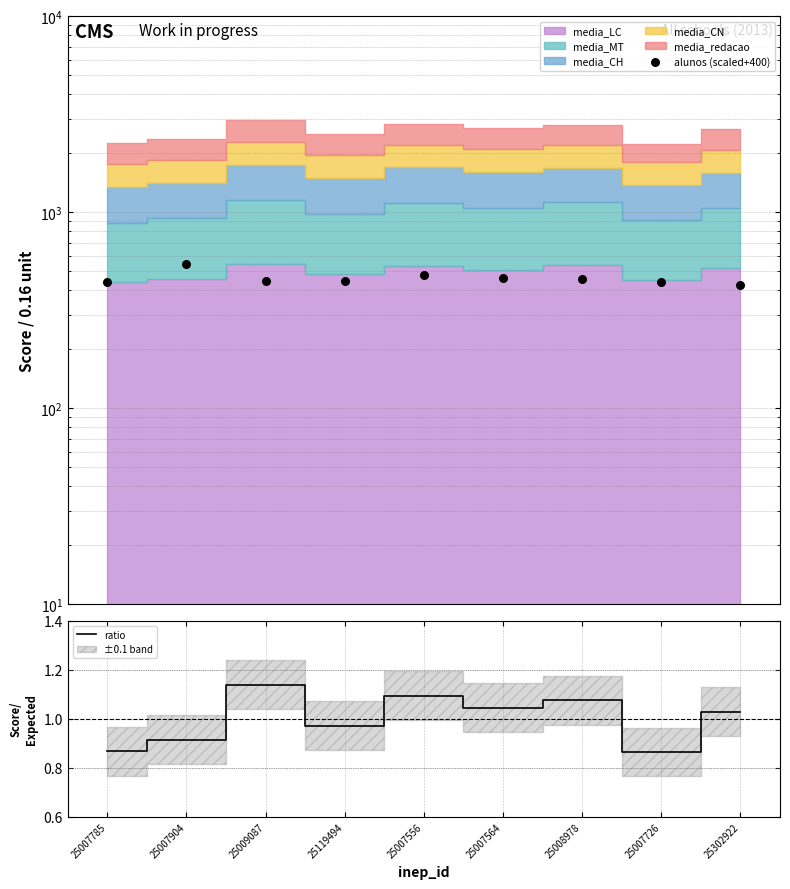

At how many categories does at least one series exceed 5?

9